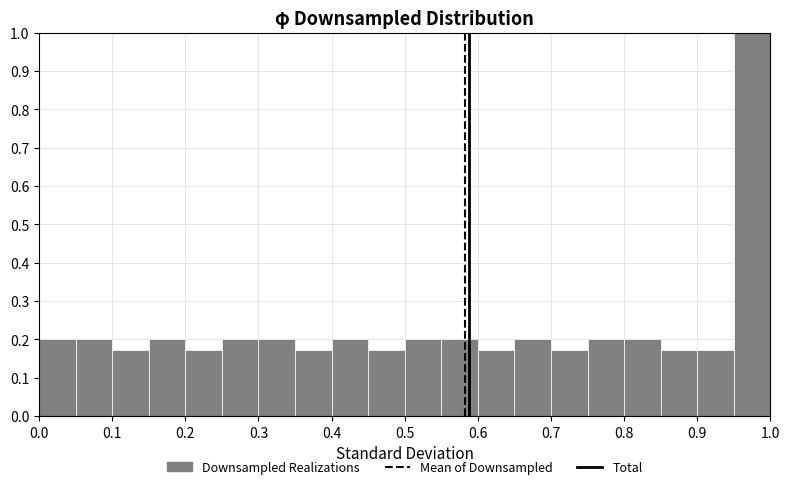

Reading left to right, list every bar in this chart as the range it spans on the x-axis followed by its height. The values are not printed on the chart, so give them approximately, as read against the axis.

0.00 to 0.05: 0.20
0.05 to 0.10: 0.20
0.10 to 0.15: 0.17
0.15 to 0.20: 0.20
0.20 to 0.25: 0.17
0.25 to 0.30: 0.20
0.30 to 0.35: 0.20
0.35 to 0.40: 0.17
0.40 to 0.45: 0.20
0.45 to 0.50: 0.17
0.50 to 0.55: 0.20
0.55 to 0.60: 0.20
0.60 to 0.65: 0.17
0.65 to 0.70: 0.20
0.70 to 0.75: 0.17
0.75 to 0.80: 0.20
0.80 to 0.85: 0.20
0.85 to 0.90: 0.17
0.90 to 0.95: 0.17
0.95 to 1.00: 1.00